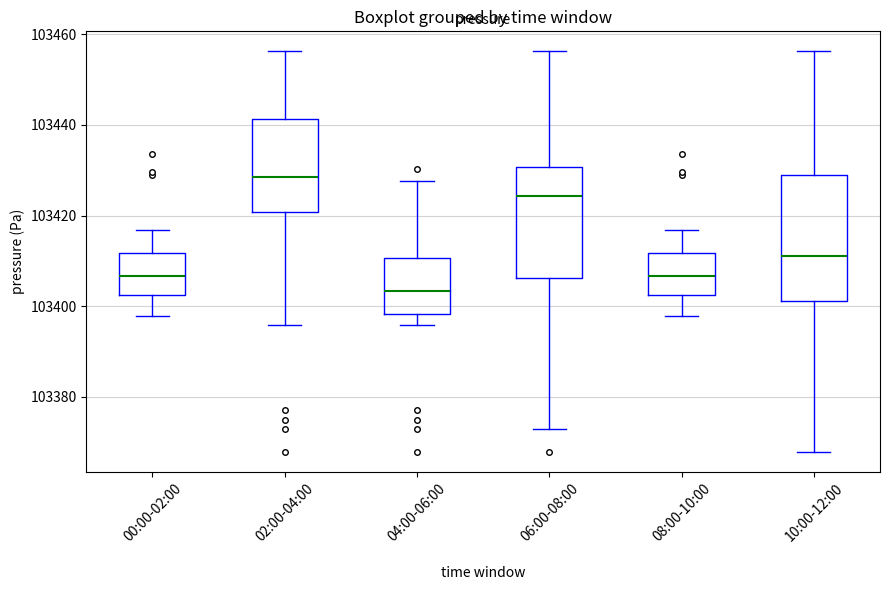

Which box is the tallest, from its lower edge to its upper edge?

10:00-12:00